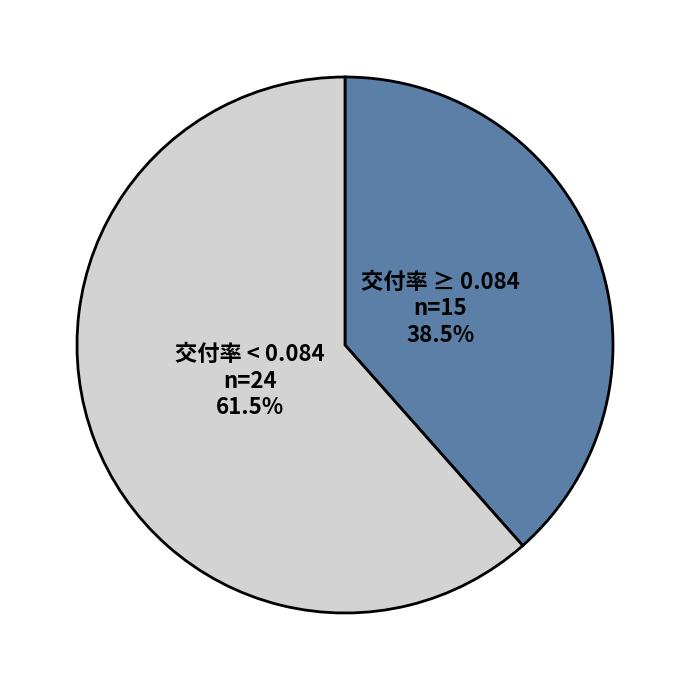

Is there a majority slice in this chart?

Yes